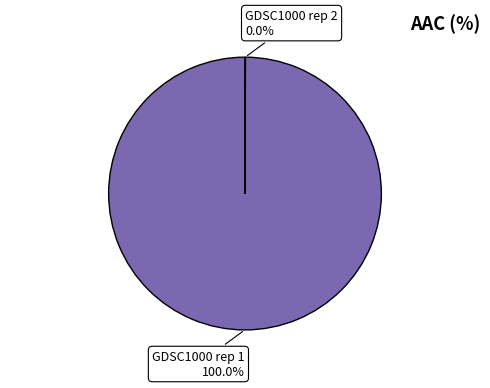

Does any single category account for the majority?

Yes